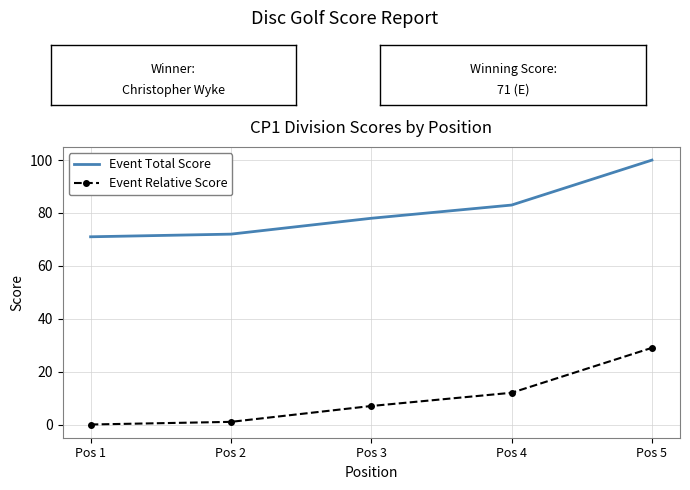

What is the spread (max minus min) of values at Pos 4?

71